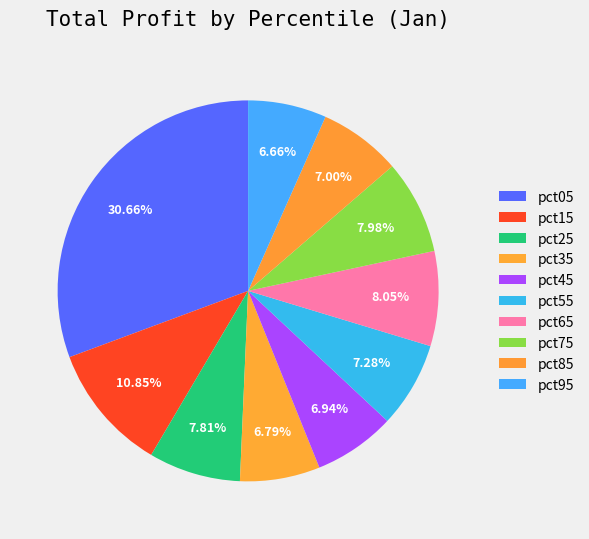

The pct35 slice represents 1% of the pie. True or false?

False